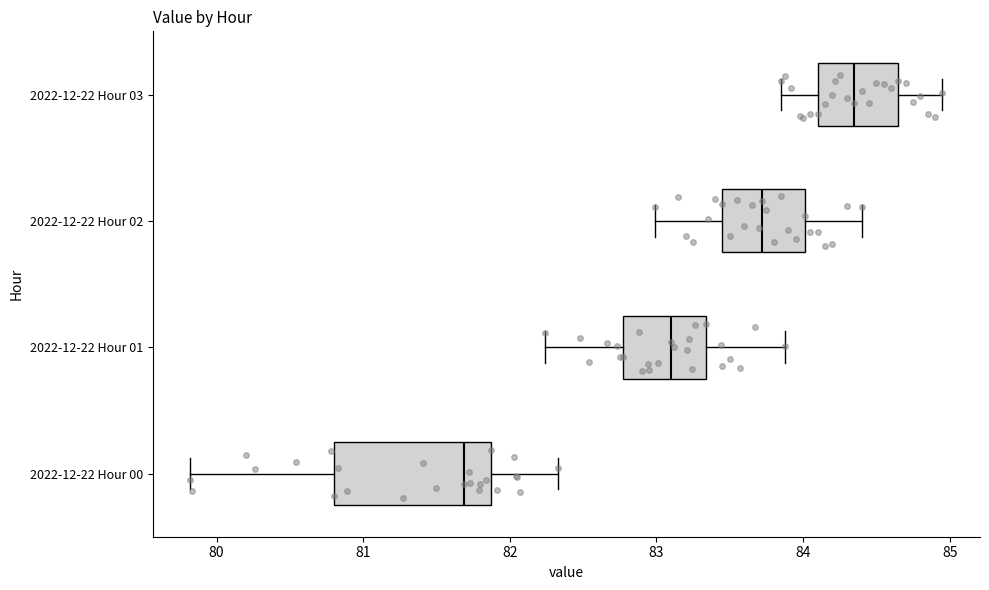

Comparing the boxes themselves (not the whiskers), which one is the widest?

2022-12-22 Hour 00